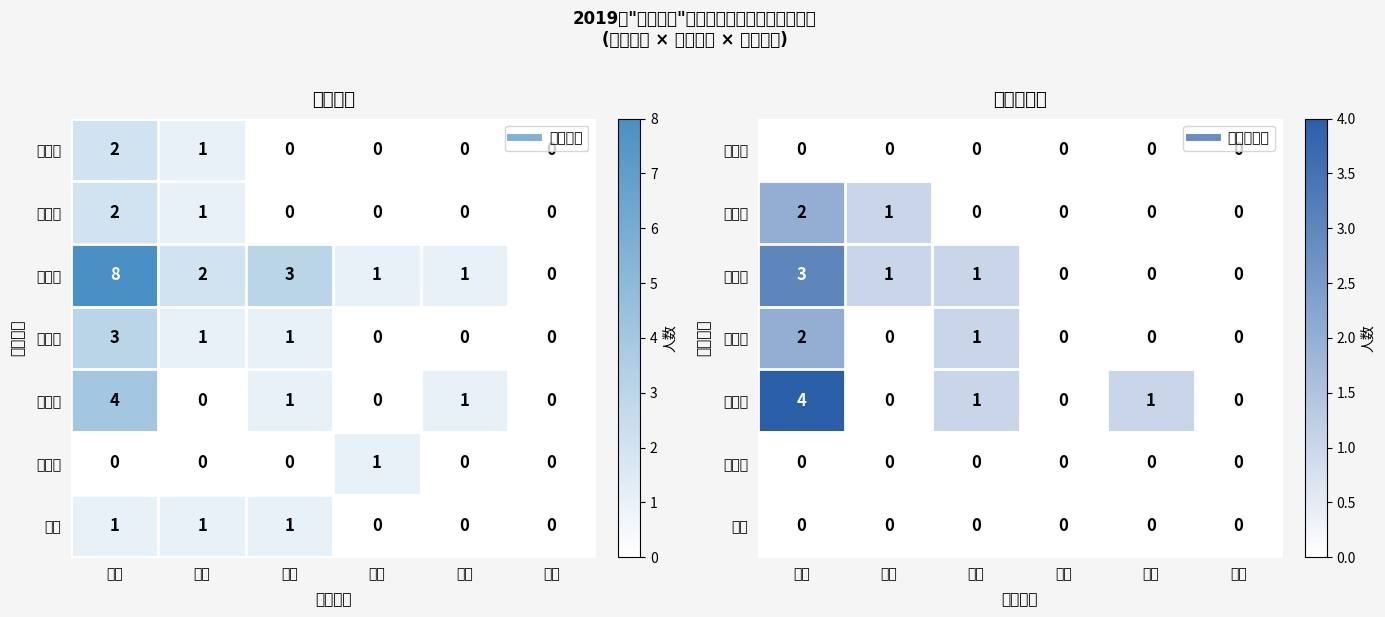

What is the difference between the highest and lowest values at 支农?

1